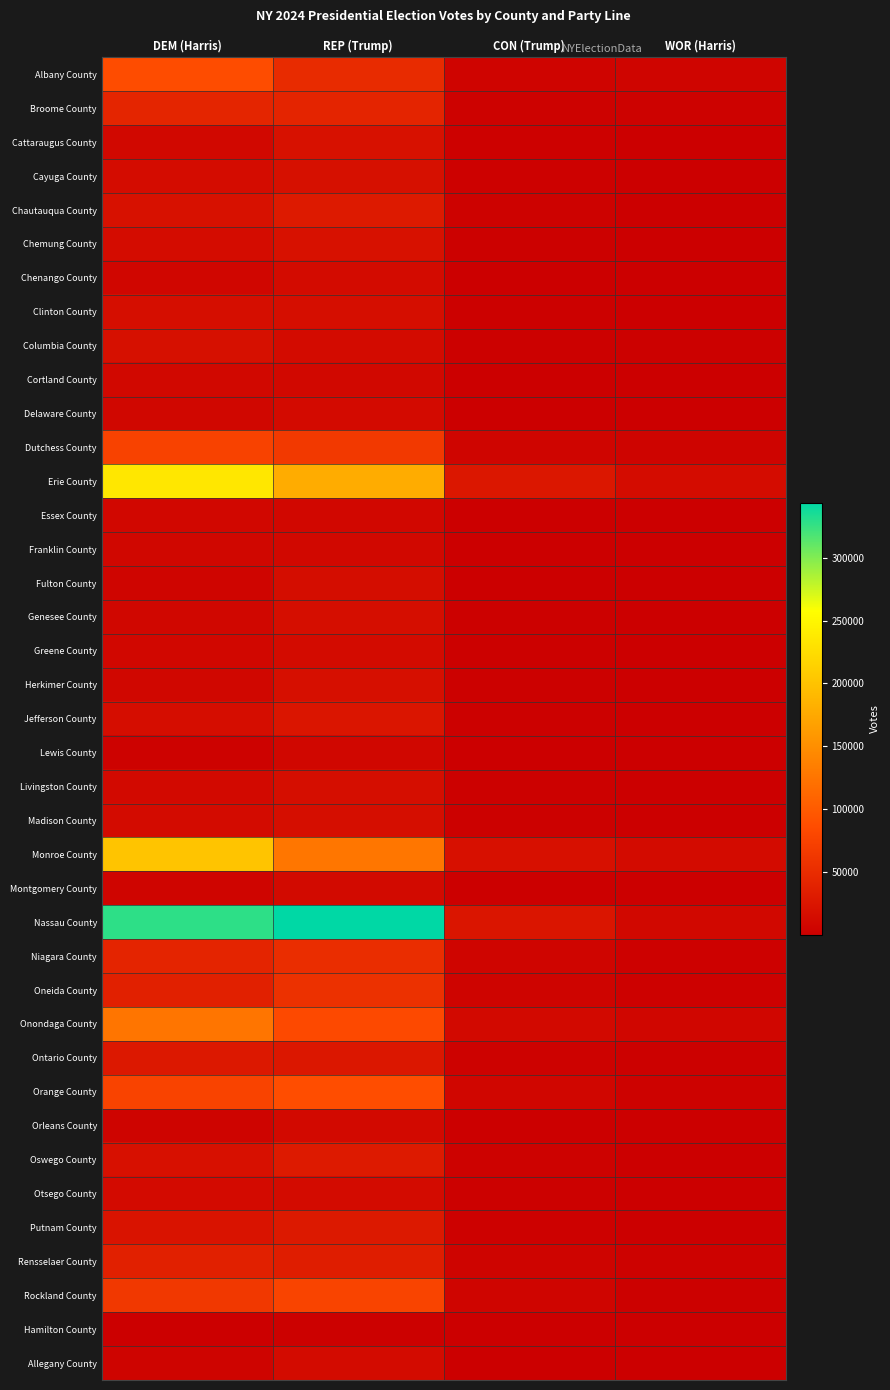

What is the total value across all series at DEM (Harris)?

1665316